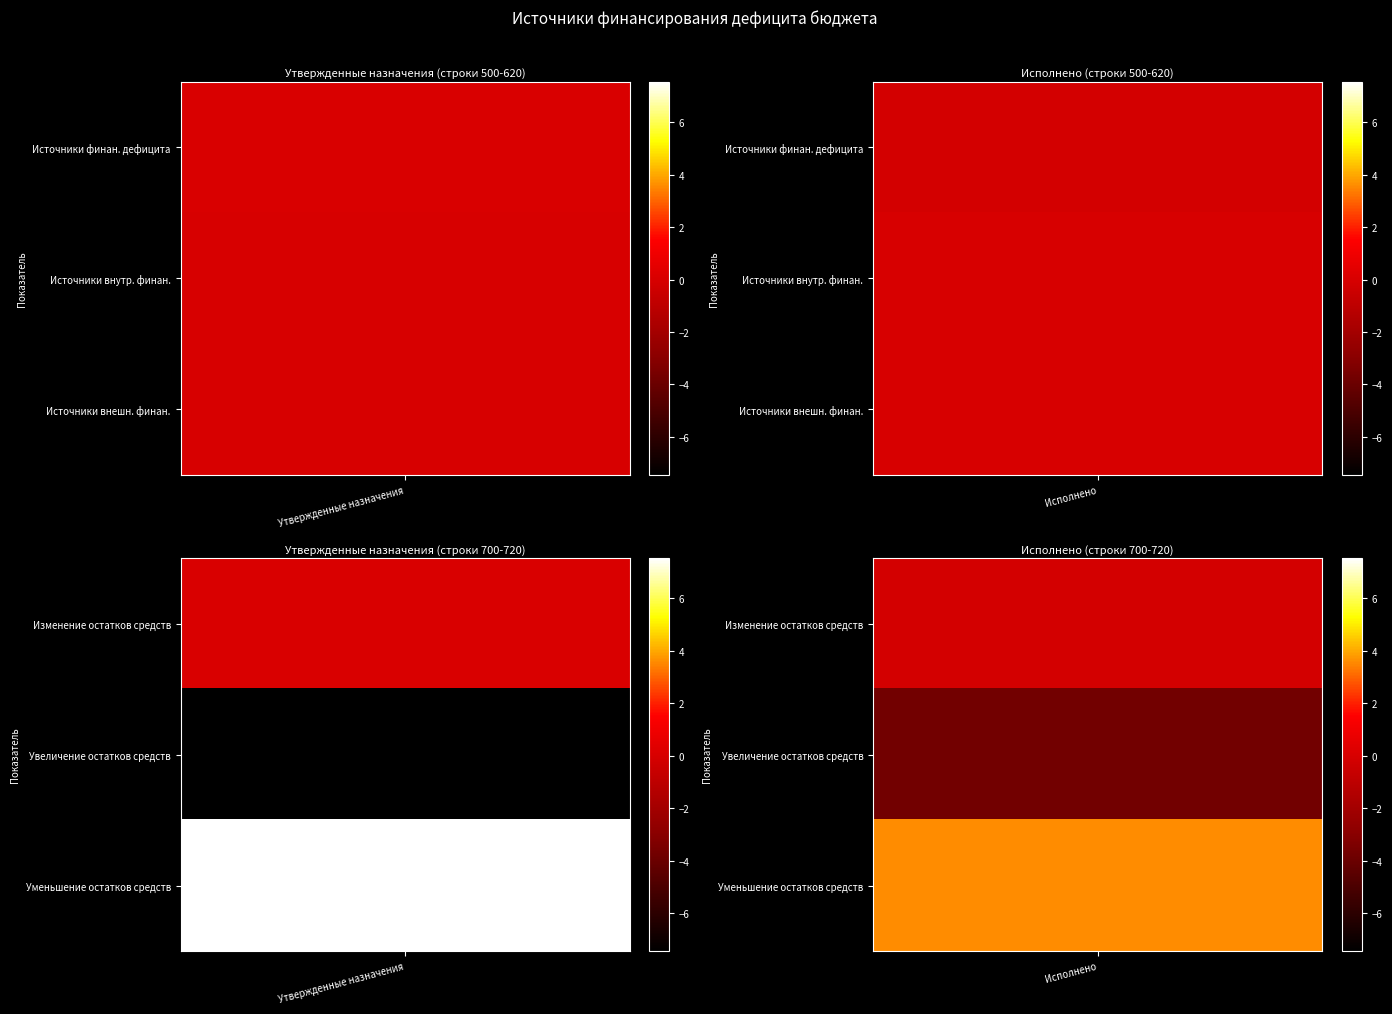

Reading left to right, extract all data points from this chart.

500: 8615689.3	-16083199.4
520: 0.0	0.0
620: 0.0	0.0
700: 8615689.3	-16083199.4
710: -745373364.7	-375301282.0
720: 753989054.0	359218082.6